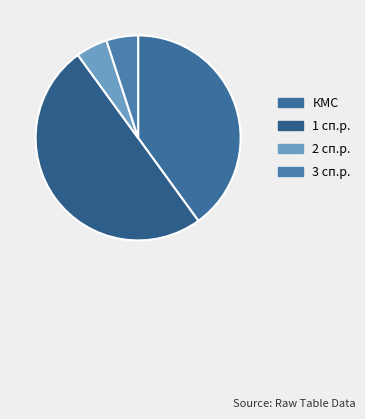

How many segments does this pie chart have?

4